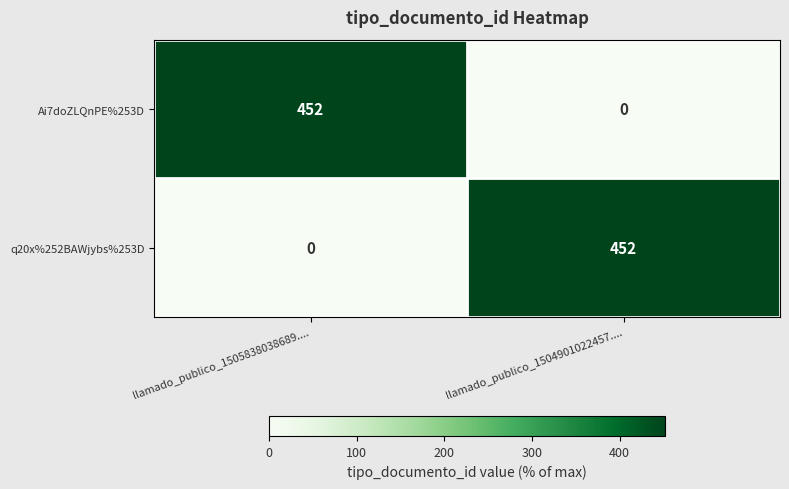

The q20x%252BAWjybs%253D series shows 0 at llamado_publico_1505838038689..... True or false?

True